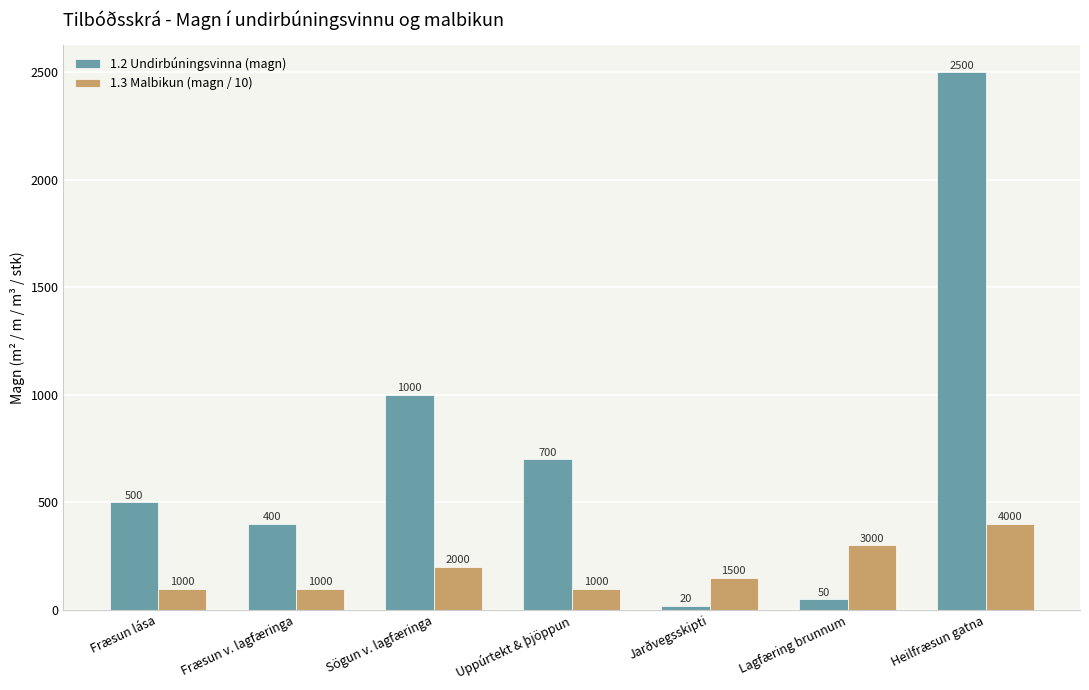

Which series has the largest total across all categories?

1.2 Undirbúningsvinna (magn)